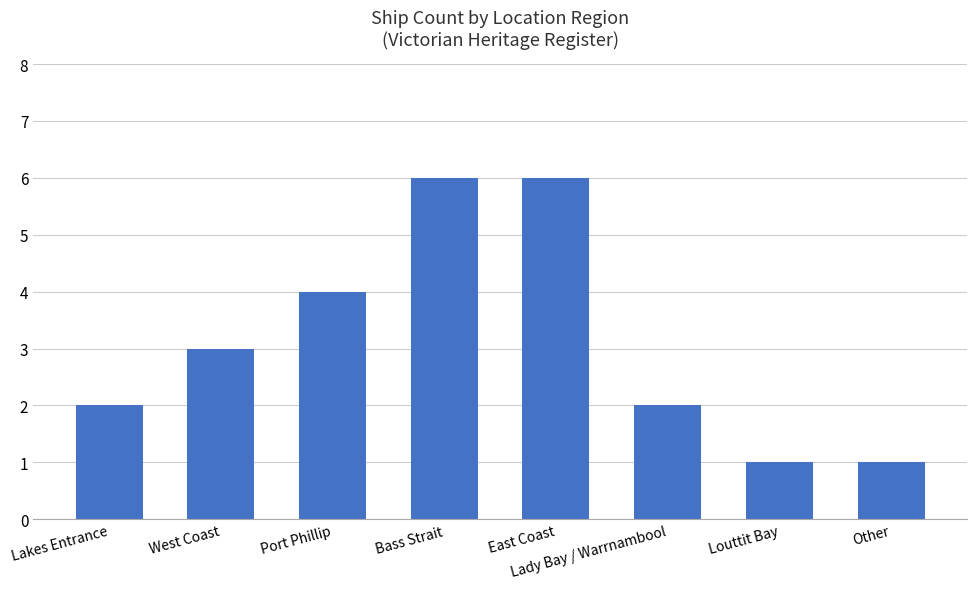

What is the approximate value at East Coast?

6